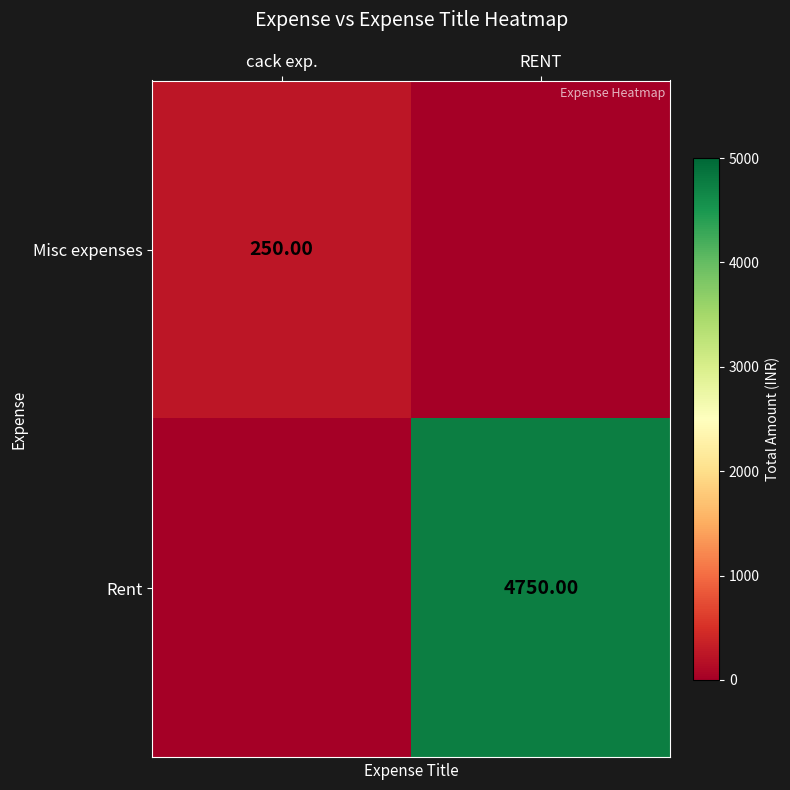

What is the difference between the highest and lowest values at cack exp.?

250